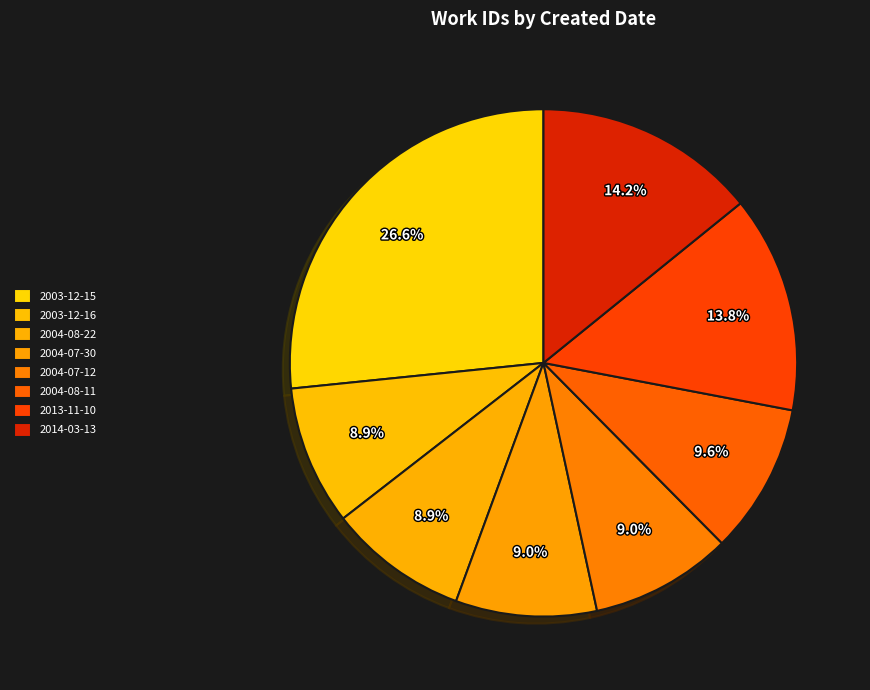

How many segments does this pie chart have?

8